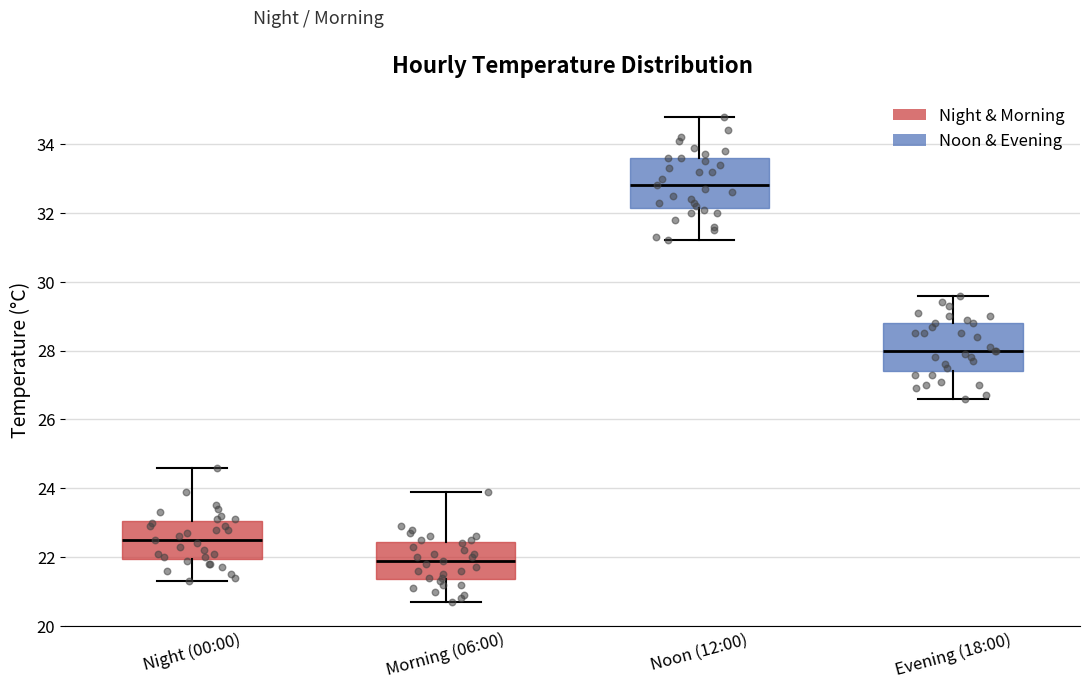

Which box has the lowest median line?

Morning (06:00)